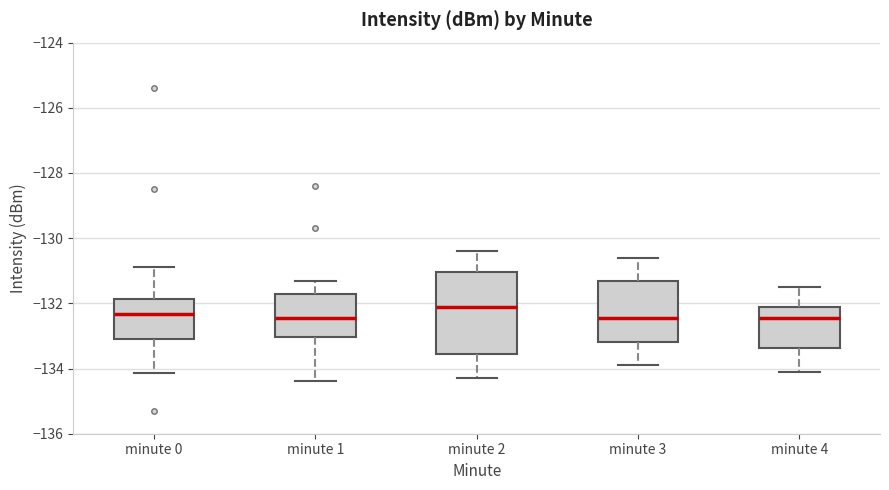

Reading left to right, read every box against the y-axis: the position of its median line, the range the box covers, and the ends of its whiskers. The values are not printed on the chart, so give them approximately, as read against the axis.

minute 0: median -132.4, box -133.0 to -131.8, whiskers -134.2 to -130.8
minute 1: median -132.4, box -133.0 to -131.8, whiskers -134.4 to -131.2
minute 2: median -132.0, box -133.6 to -131.0, whiskers -134.2 to -130.4
minute 3: median -132.4, box -133.2 to -131.4, whiskers -133.8 to -130.6
minute 4: median -132.4, box -133.4 to -132.0, whiskers -134.0 to -131.4